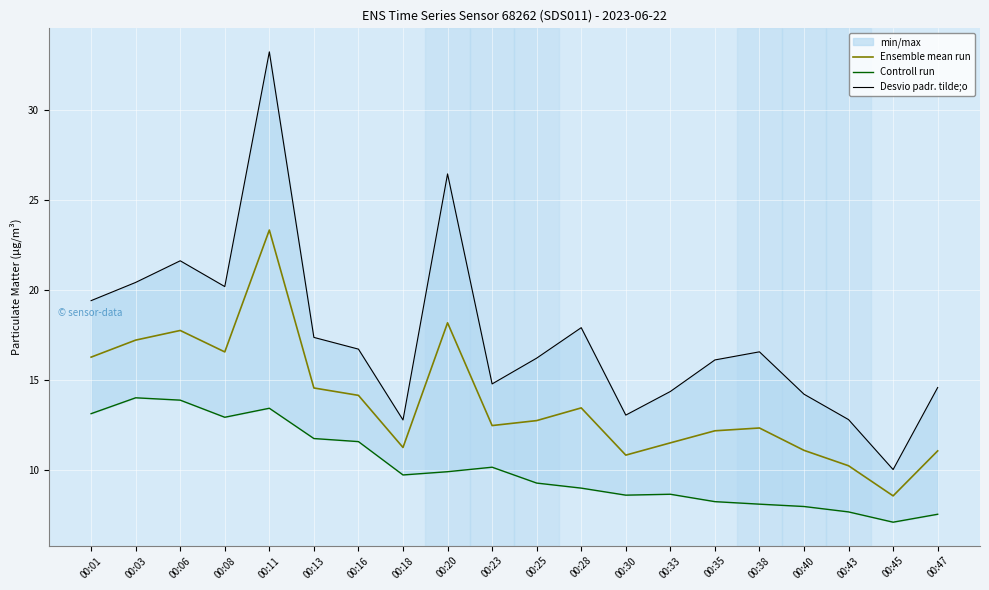

Does the chart display data point markers on the line(s)?

No